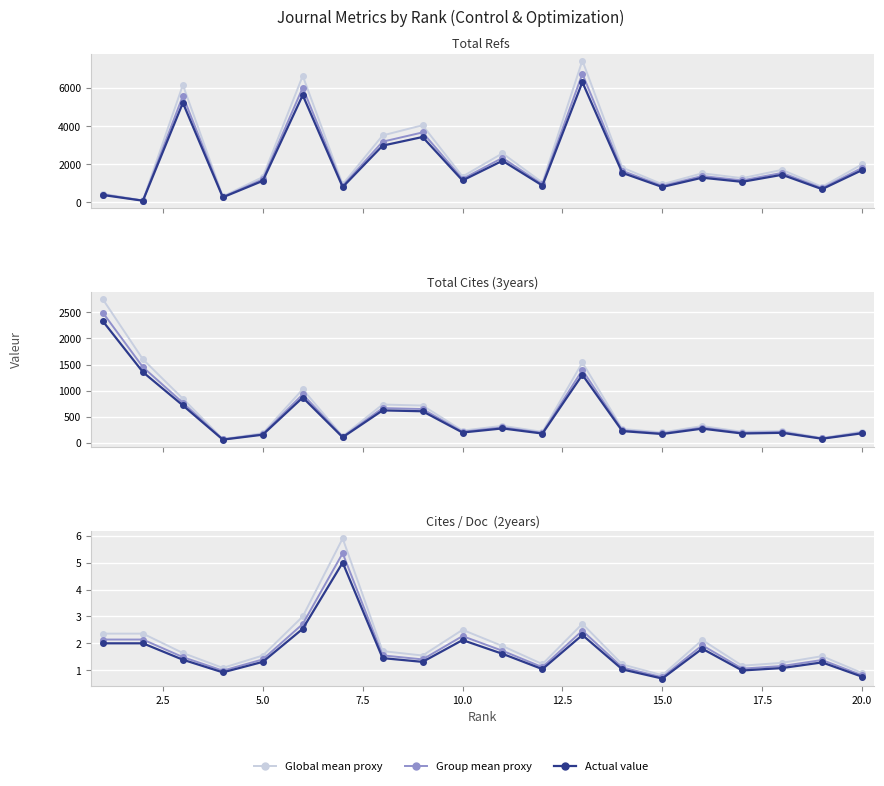

True or false: Total Refs. and Group mean proxy cross at least once.

False